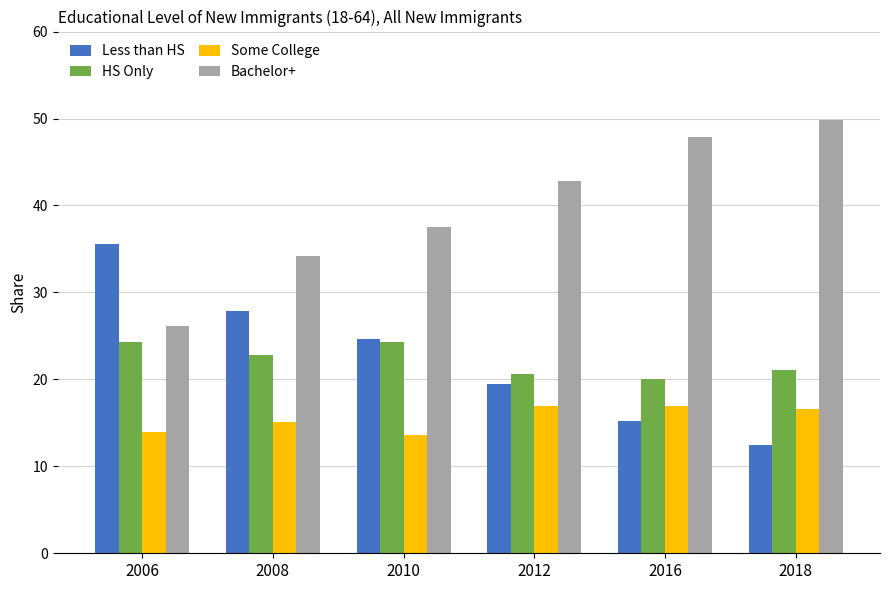

Which series has the largest total across all categories?

Bachelor+